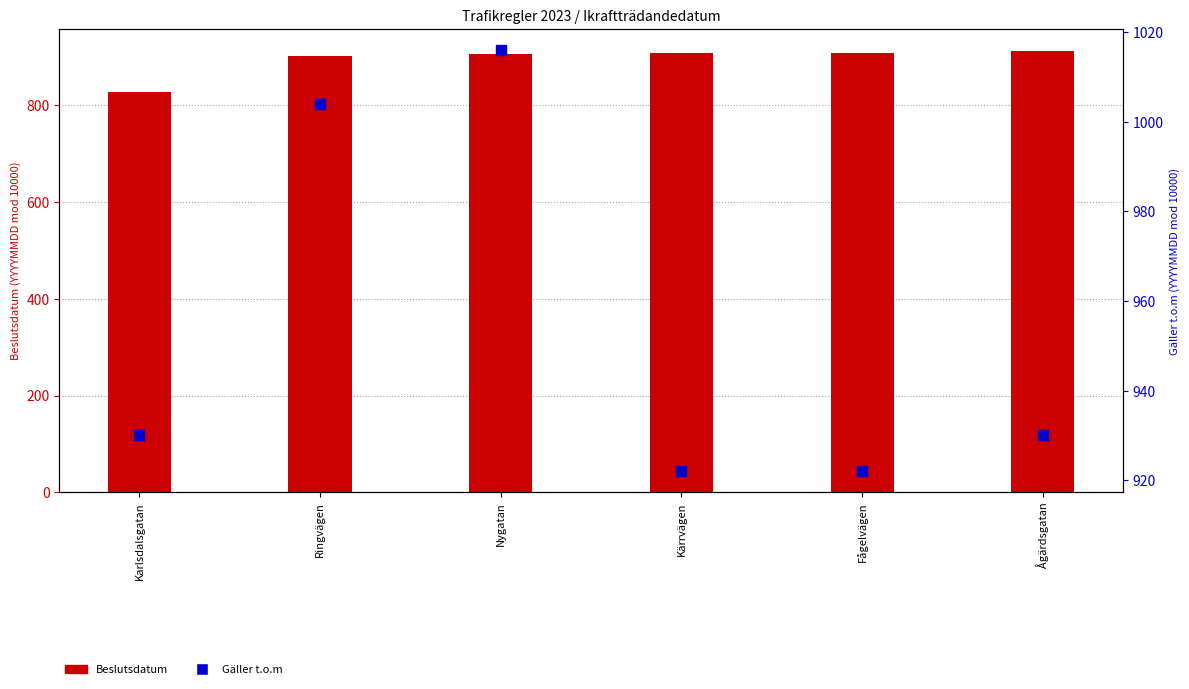

Is the value of Beslutsdatum at Fågelvägen greater than the value of Gäller t.o.m at Ringvägen?

No